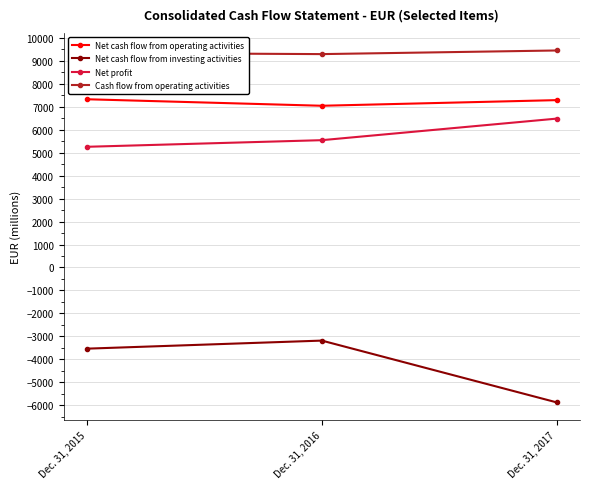

List the labels in order of Net cash flow from operating activities value, smallest first.

Dec. 31, 2016, Dec. 31, 2017, Dec. 31, 2015